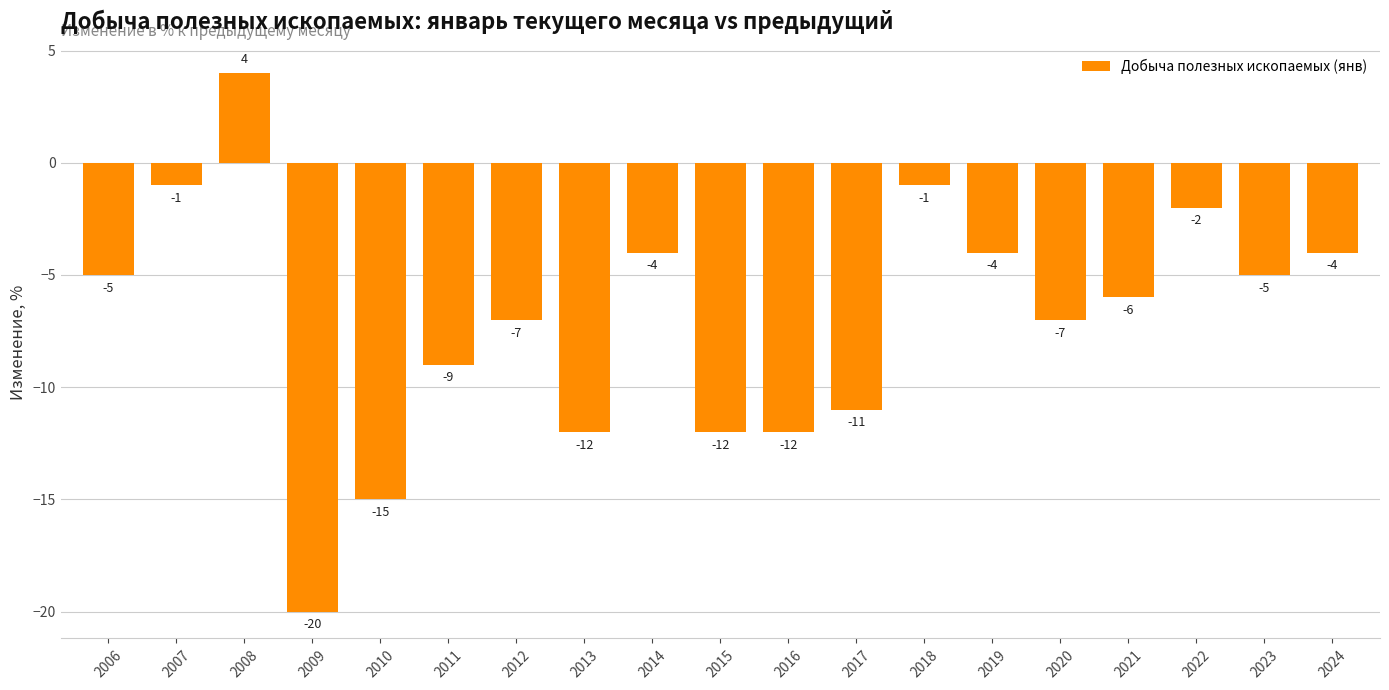

Is it true that the value at 2019 is -4?

True